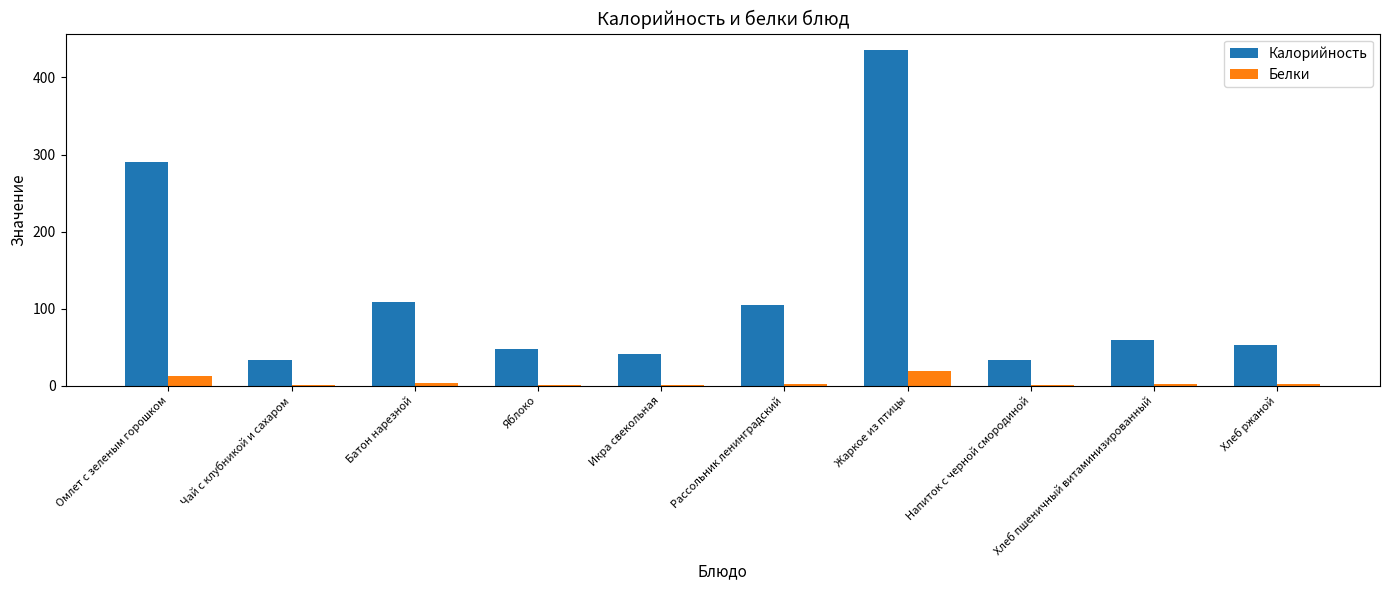

What is the highest value of the Белки series?

18.4